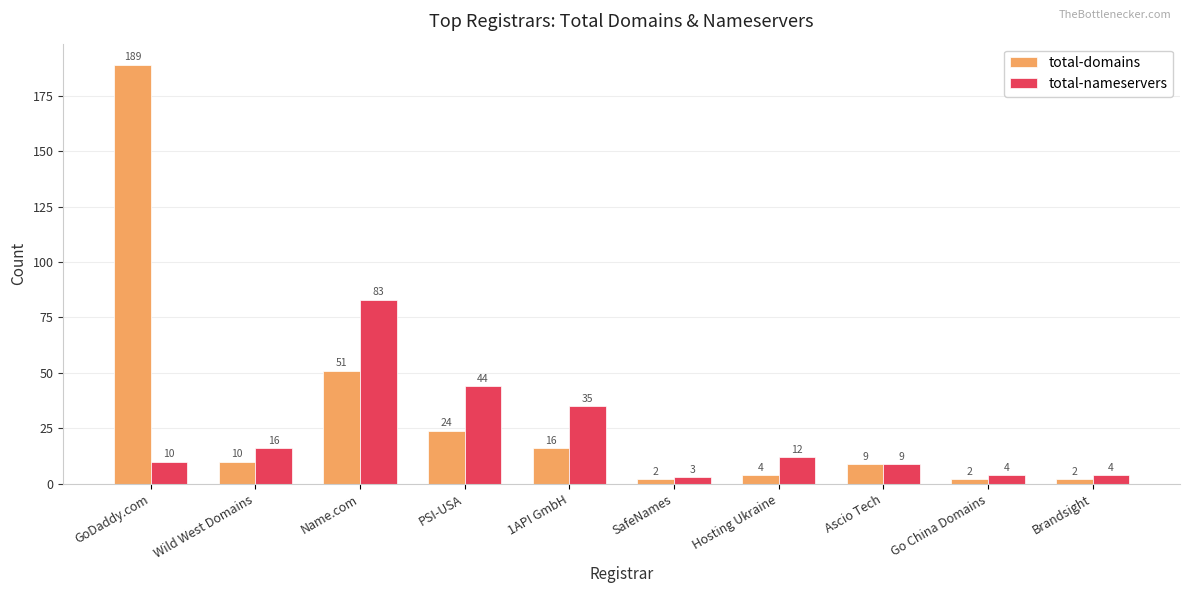

How many categories are shown in the chart?

10